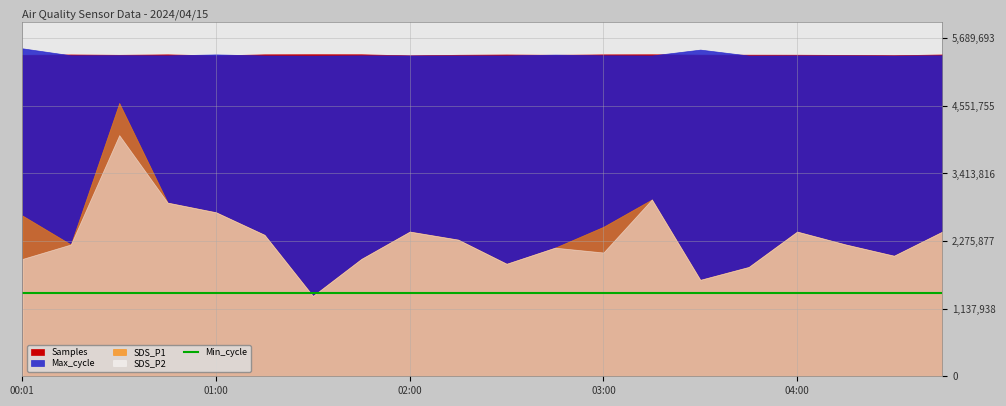

What is the label of the 16th point from the right?

01:00